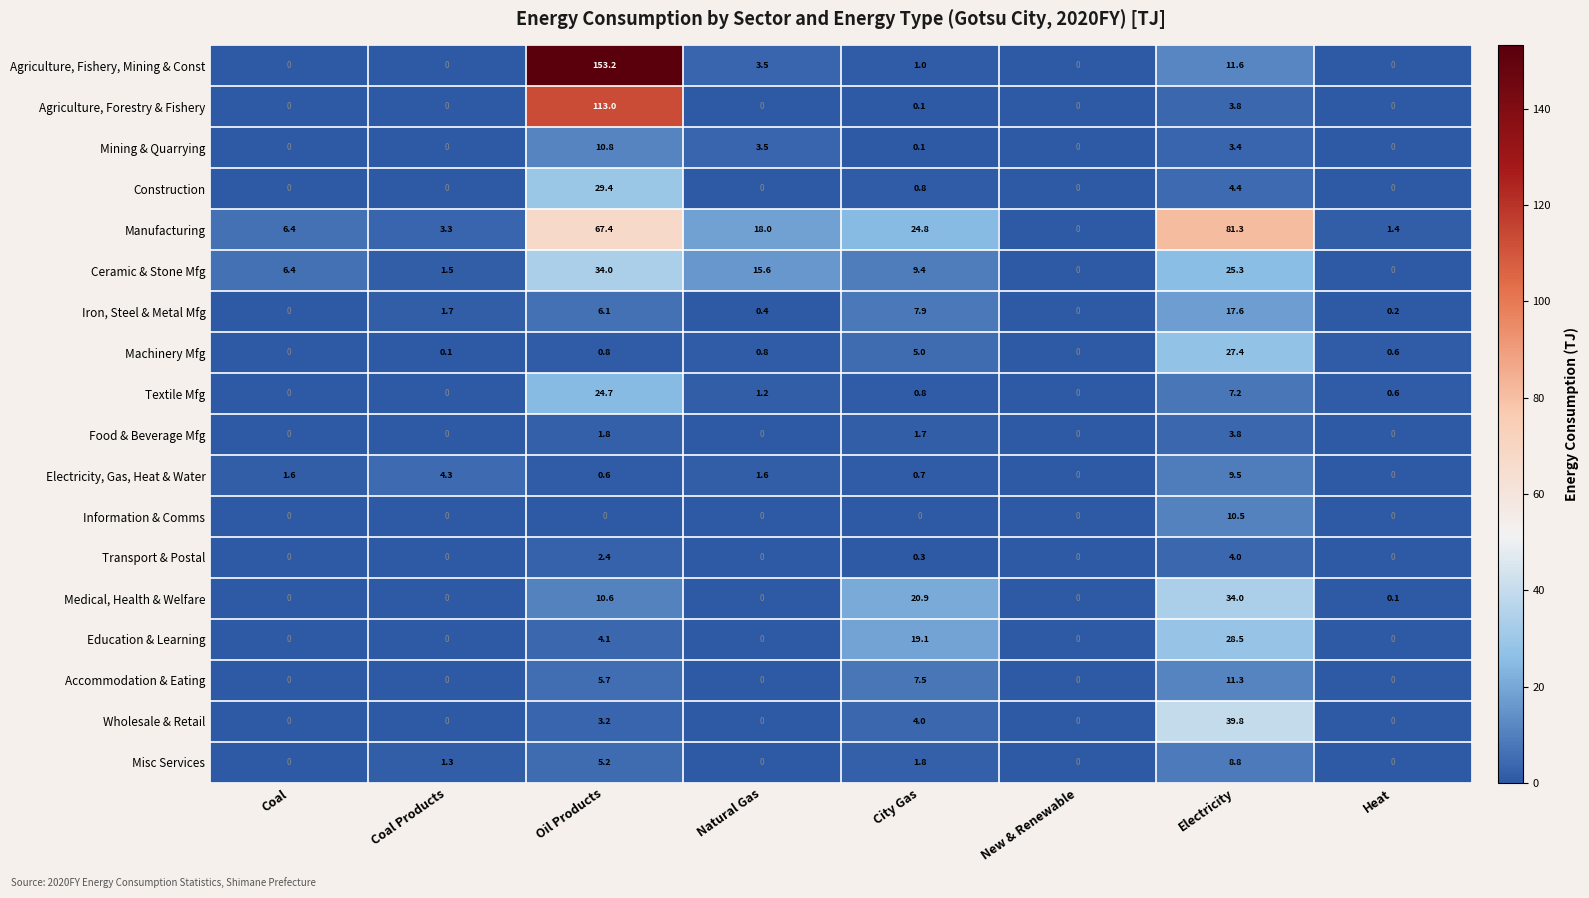

What is the difference between the second highest and second lowest values in the Iron, Steel & Metal Mfg series?

7.9